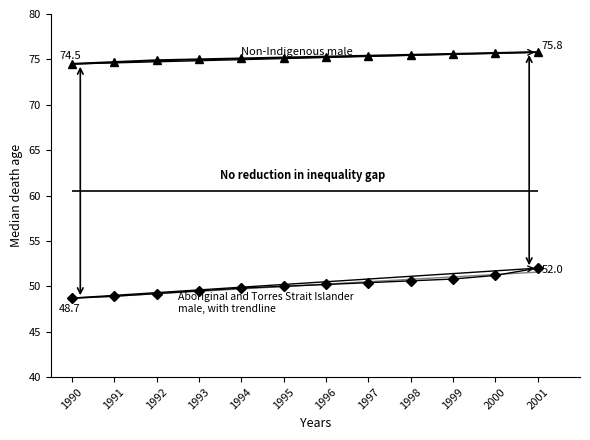

What is the difference between the highest and lowest values at 1995?

25.2